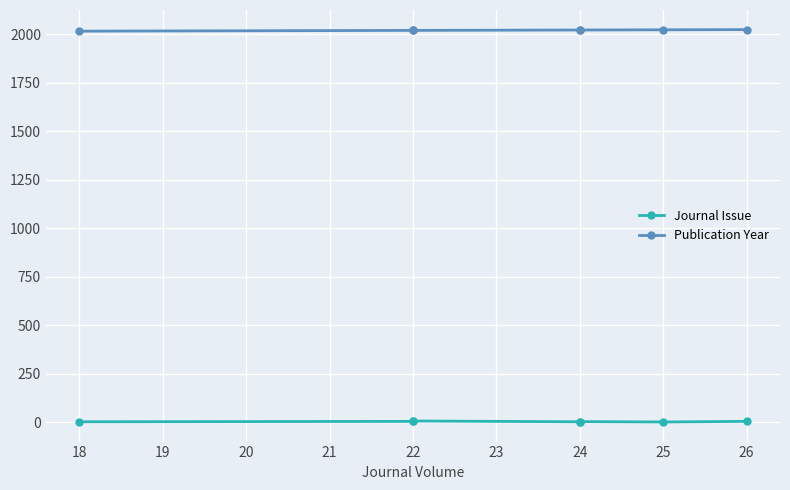

Is the value of Journal Issue at 24 greater than the value of Publication Year at 18?

No